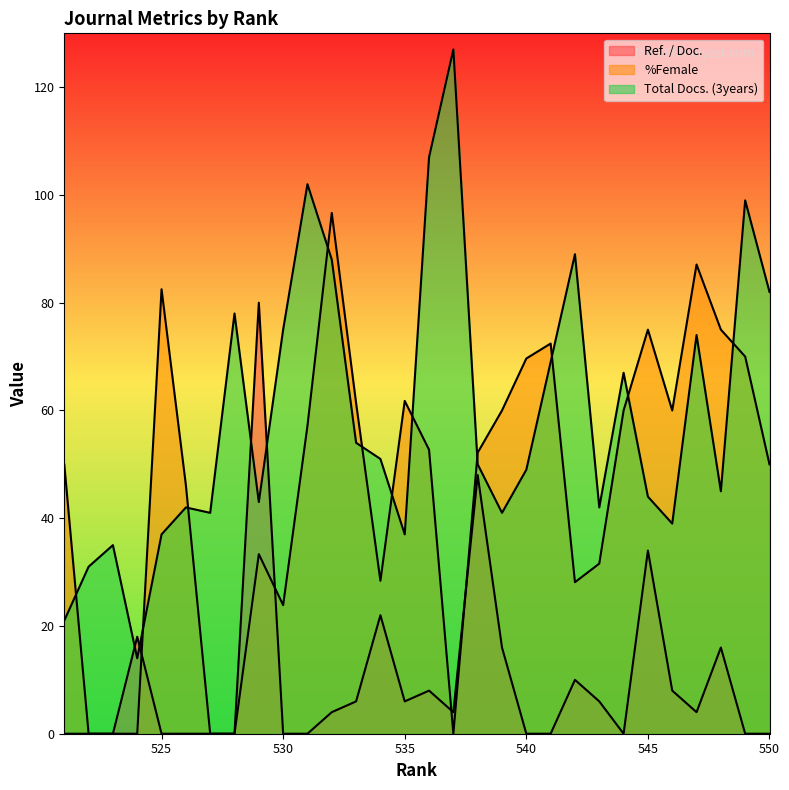

At how many categories does at least one series exceed 27?

29